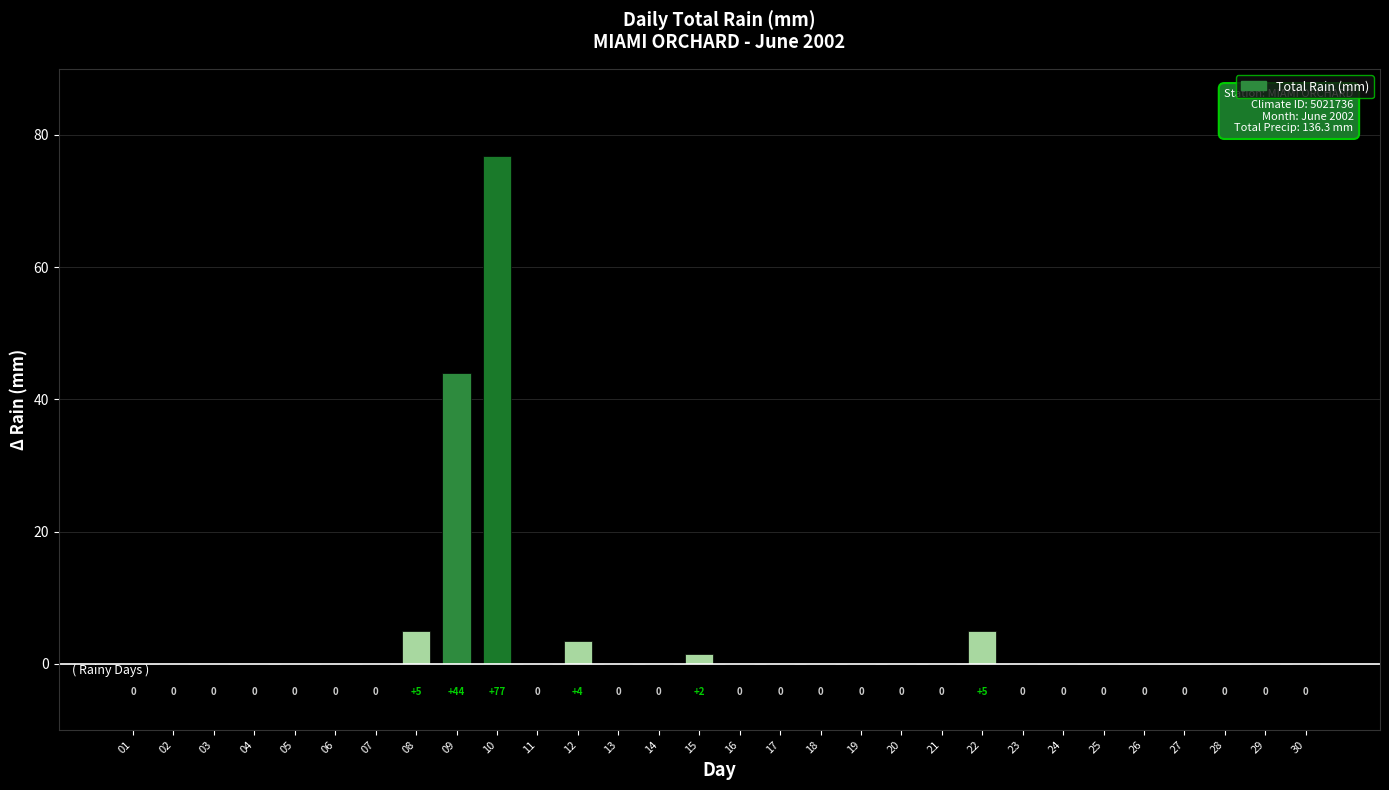

The chart shows a value of 0.0 at 14. True or false?

True